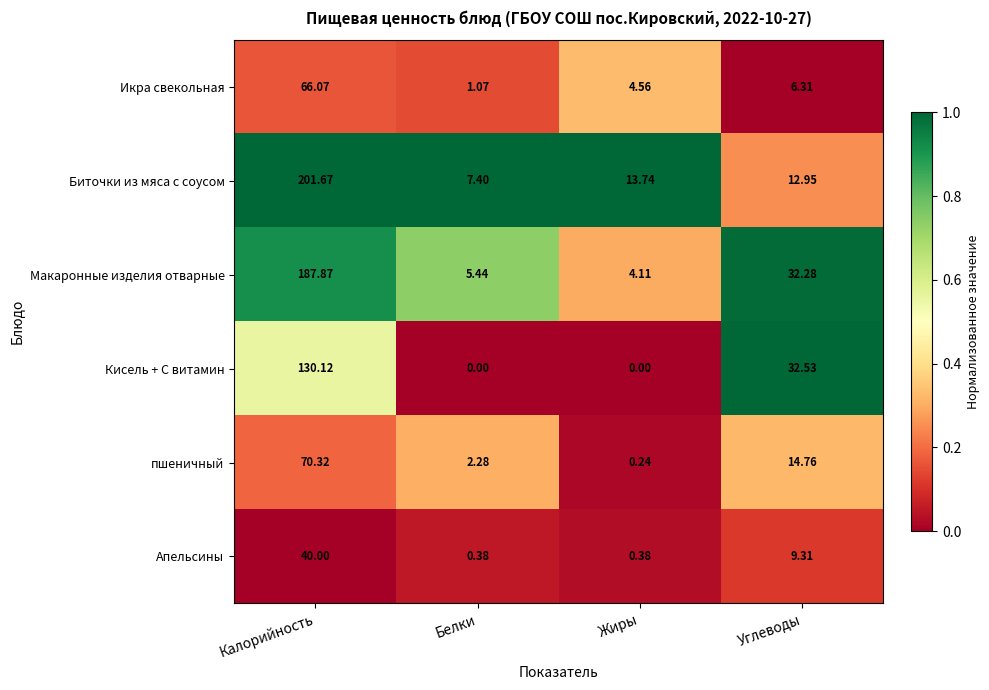

Which series changed the most between Калорийность and Жиры?

Биточки из мяса с соусом